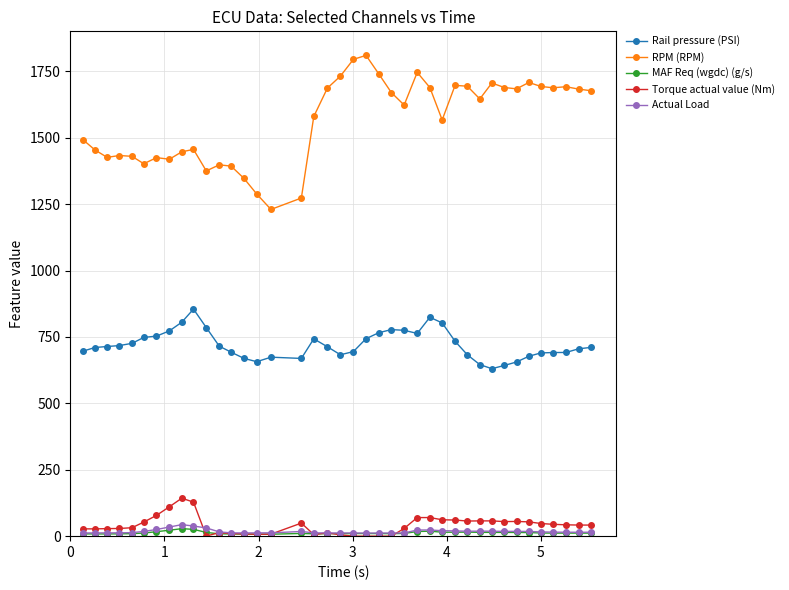

What is the maximum value shown in the chart?

1810.0